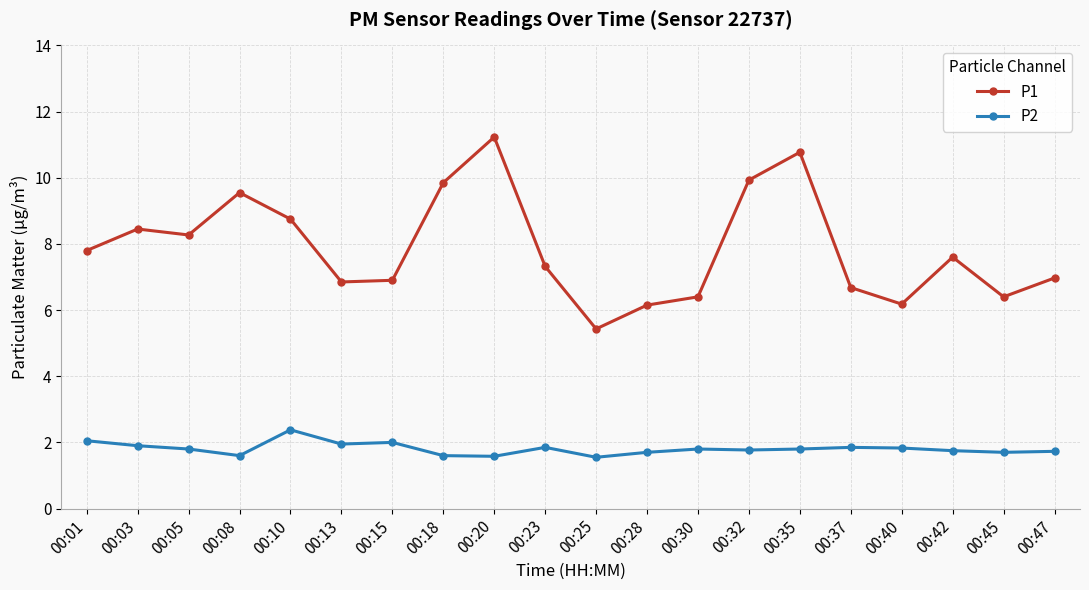

In P2, how many points are higher than both neighbors (excluding endpoints)?

5